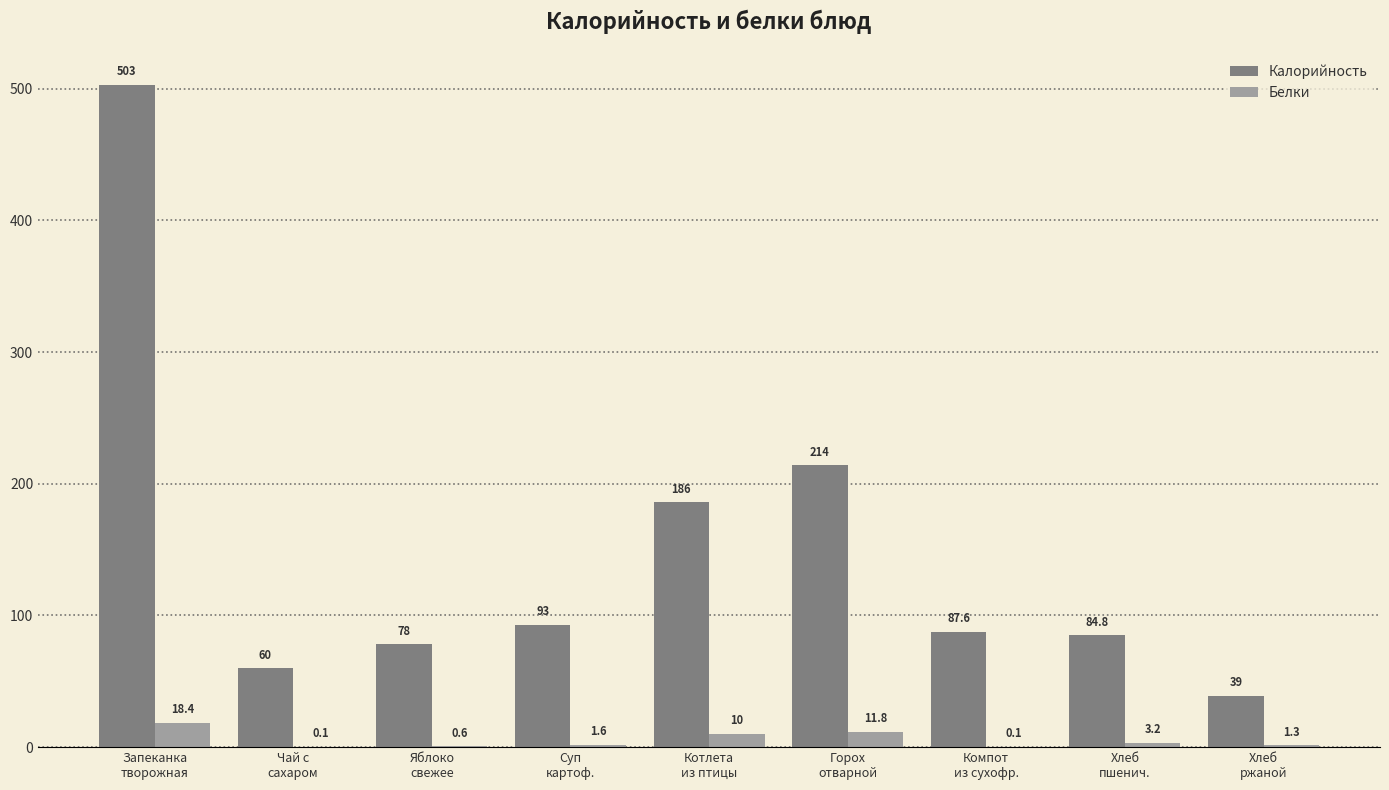

What is the sum of all Белки values?

47.1